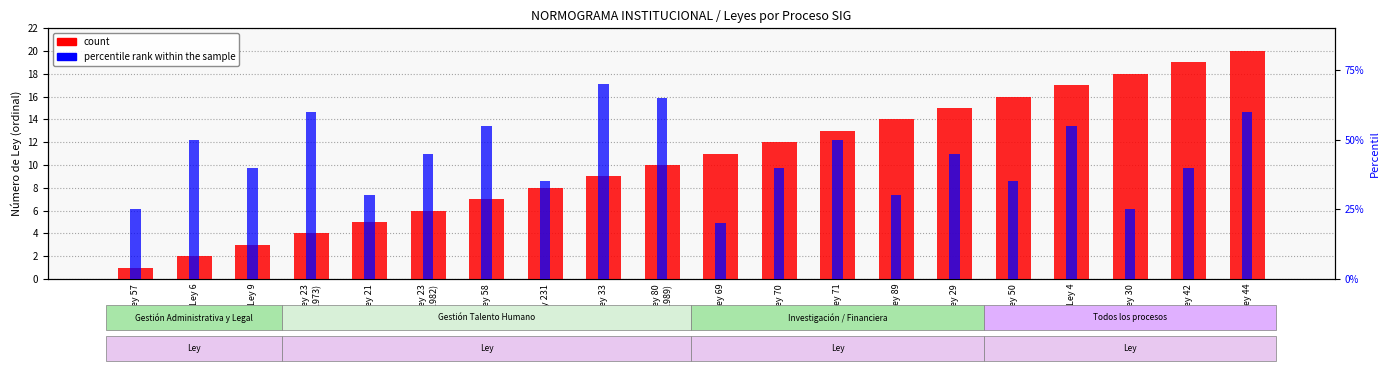

Which series has the largest range (max minus min)?

count